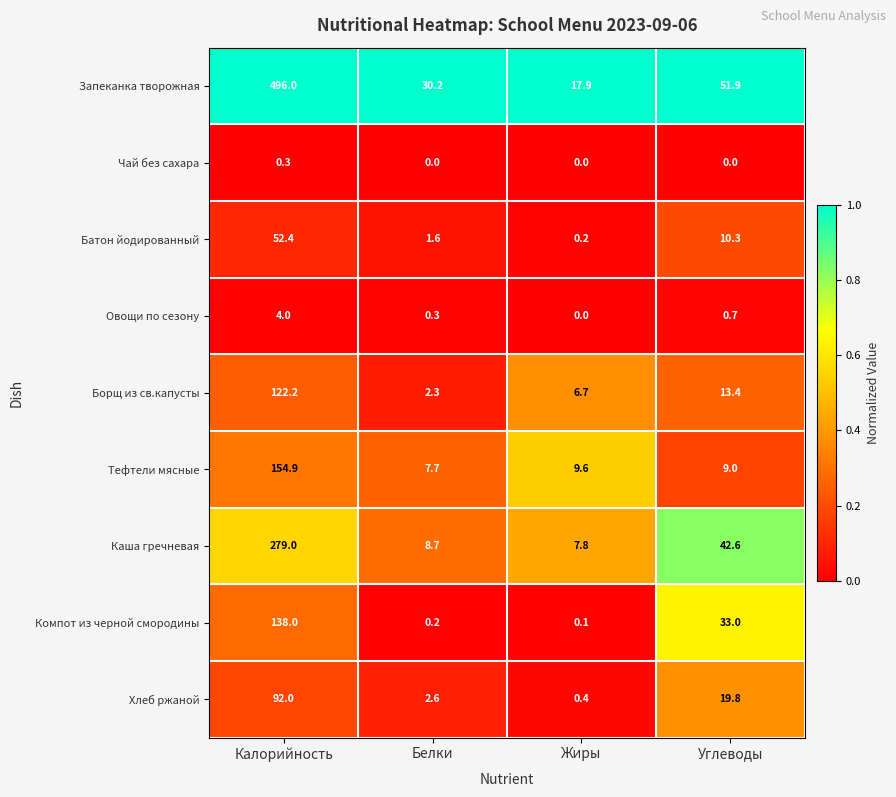

Read the Овощи по сезону value at Калорийность.

4.0